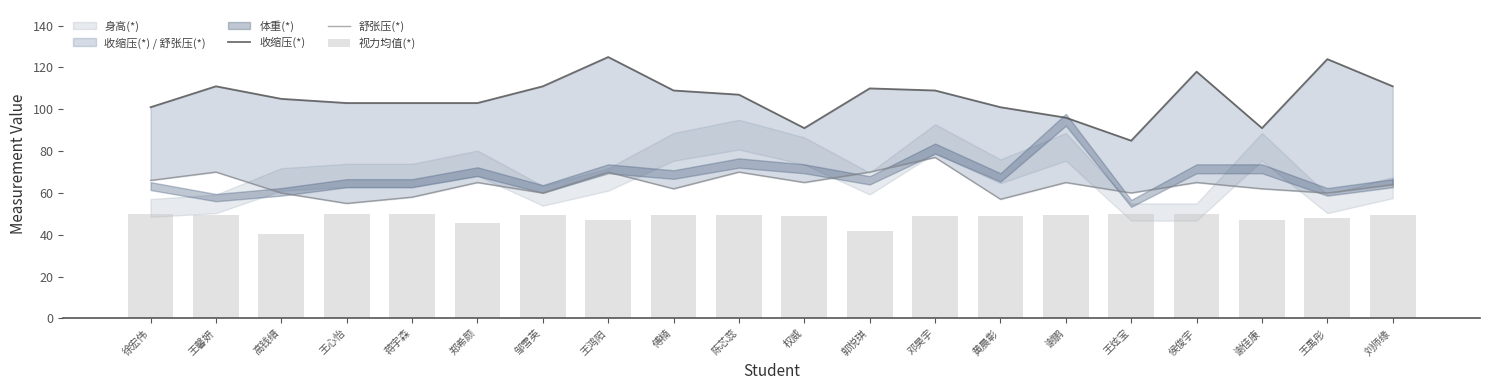

Are the bars grouped side by side (vs. stacked)?

Yes